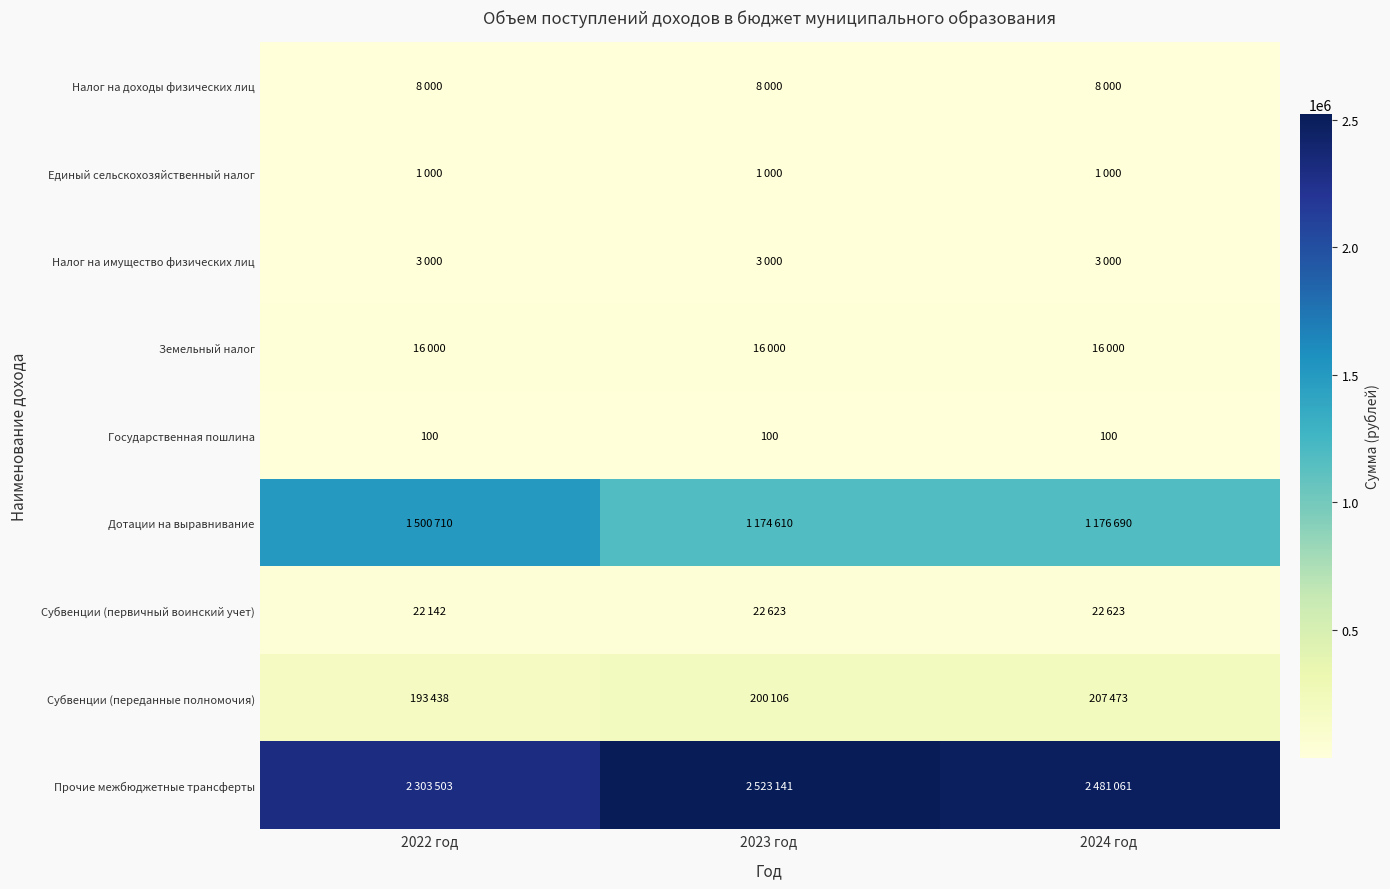

True or false: Государственная пошлина has a value of 100 at 2024 год.

True